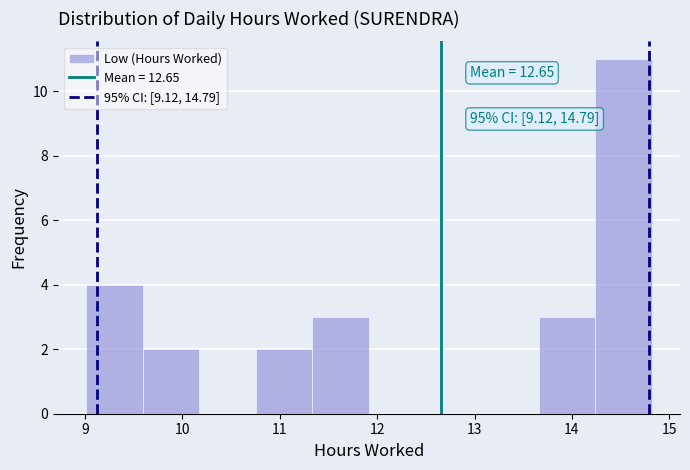

Which range on the x-axis has the tallest bar?

14.2 to 14.8